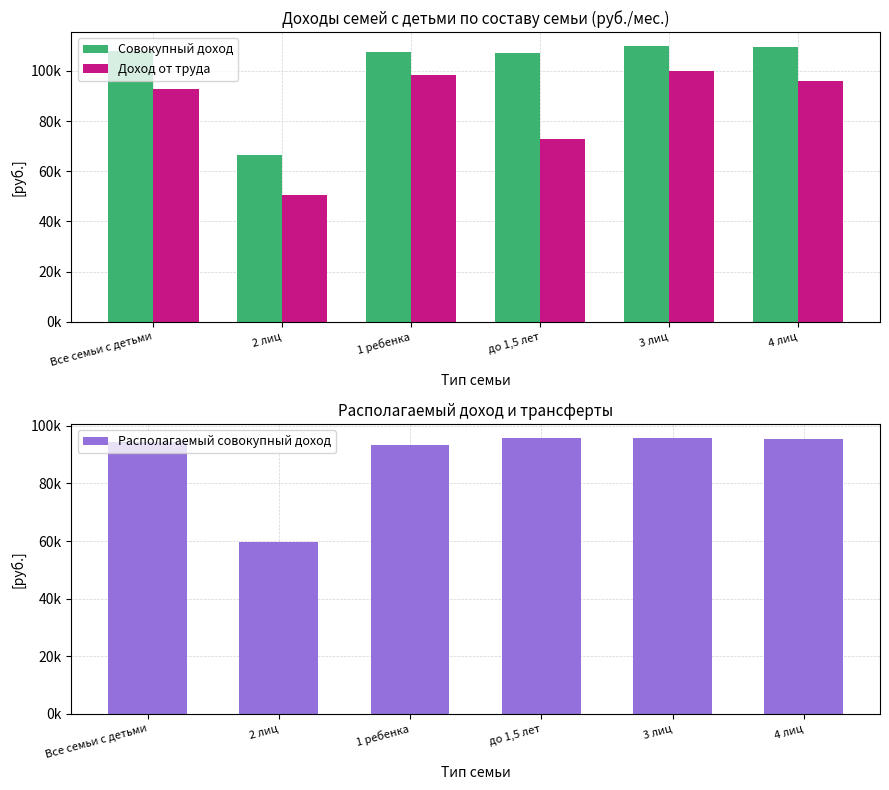

The value of Совокупный доход at 2 лиц is 28278.4. True or false?

False